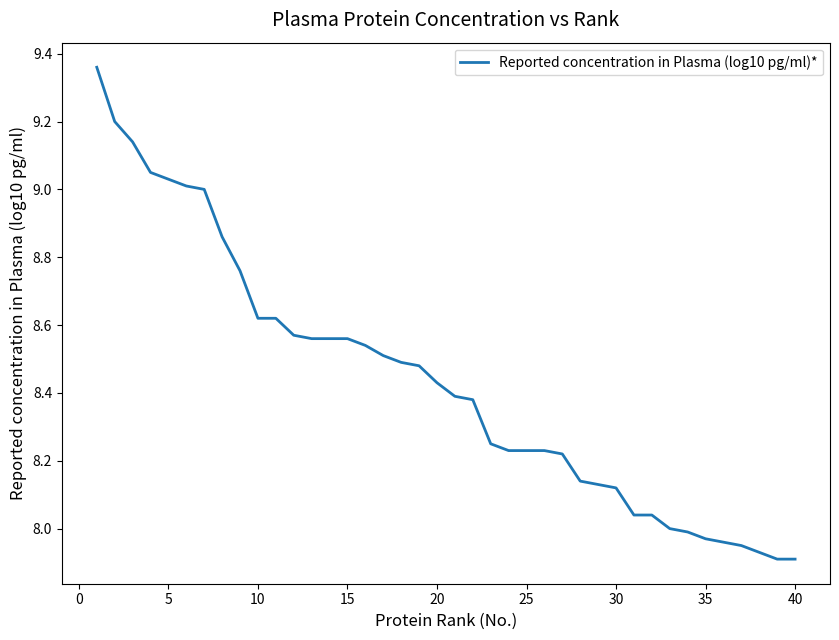

The value at 15 is 5.1. True or false?

False